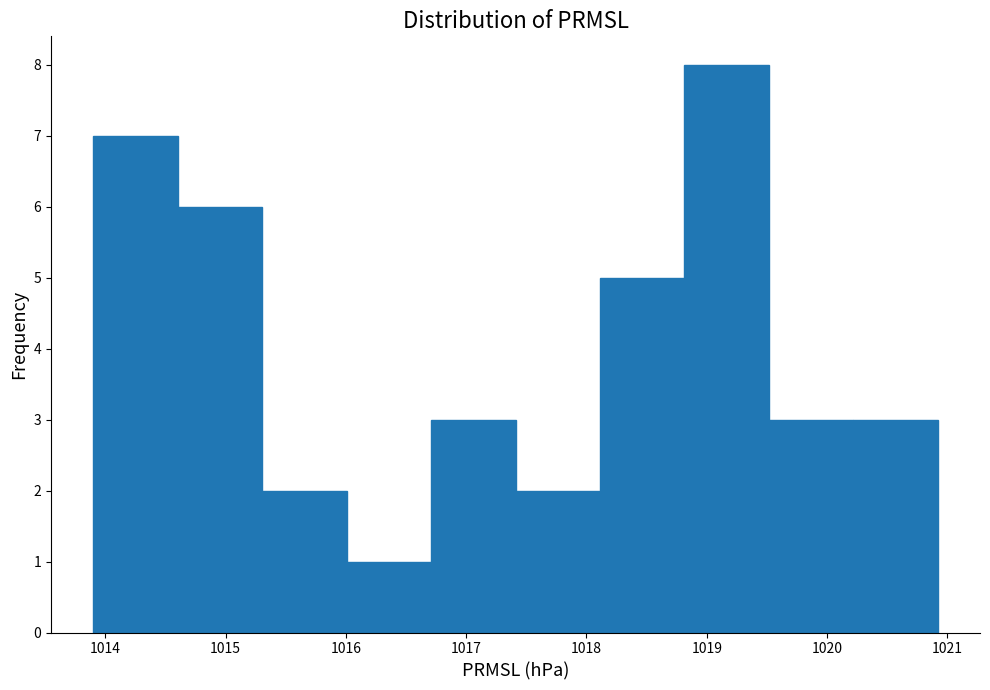

Which range on the x-axis has the tallest bar?

1018.8 to 1019.5